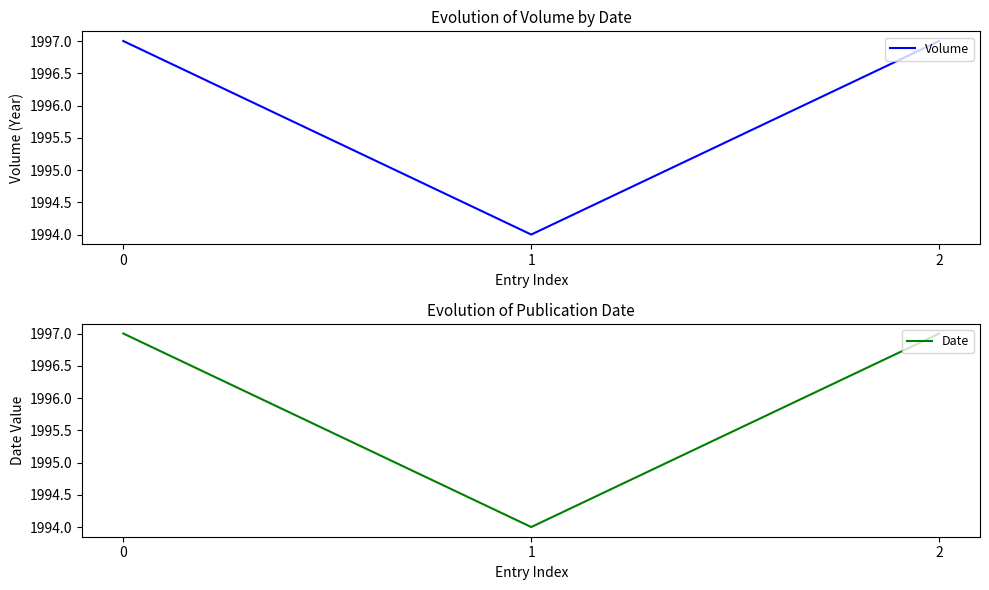

Which series has the largest total across all categories?

Volume